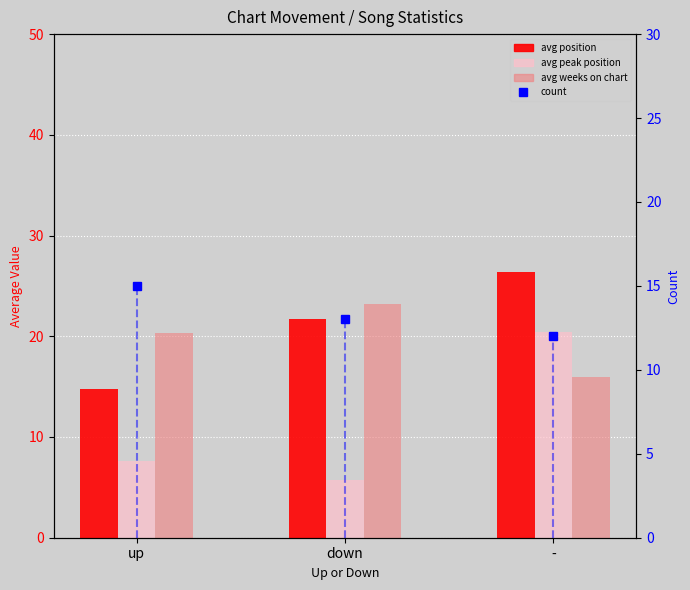

Which series has the largest range (max minus min)?

avg peak position